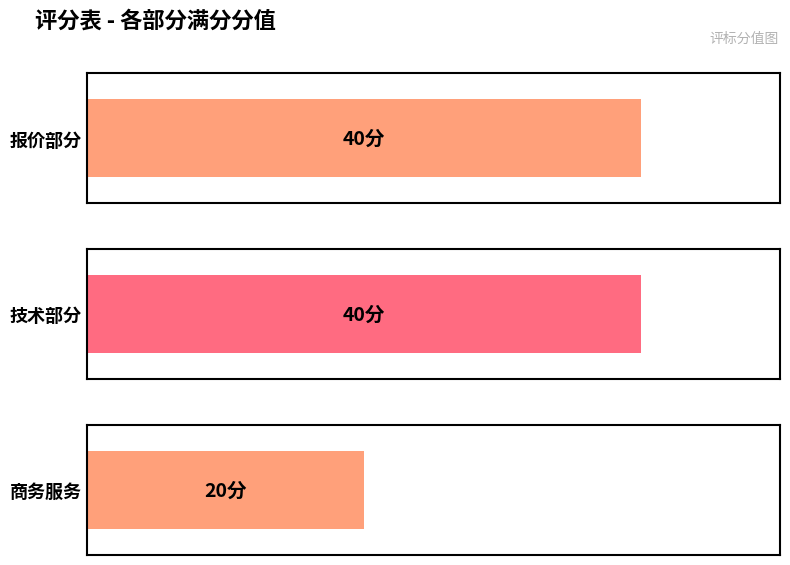

Rank the categories by value from highest to lowest.

报价部分, 技术部分, 商务服务